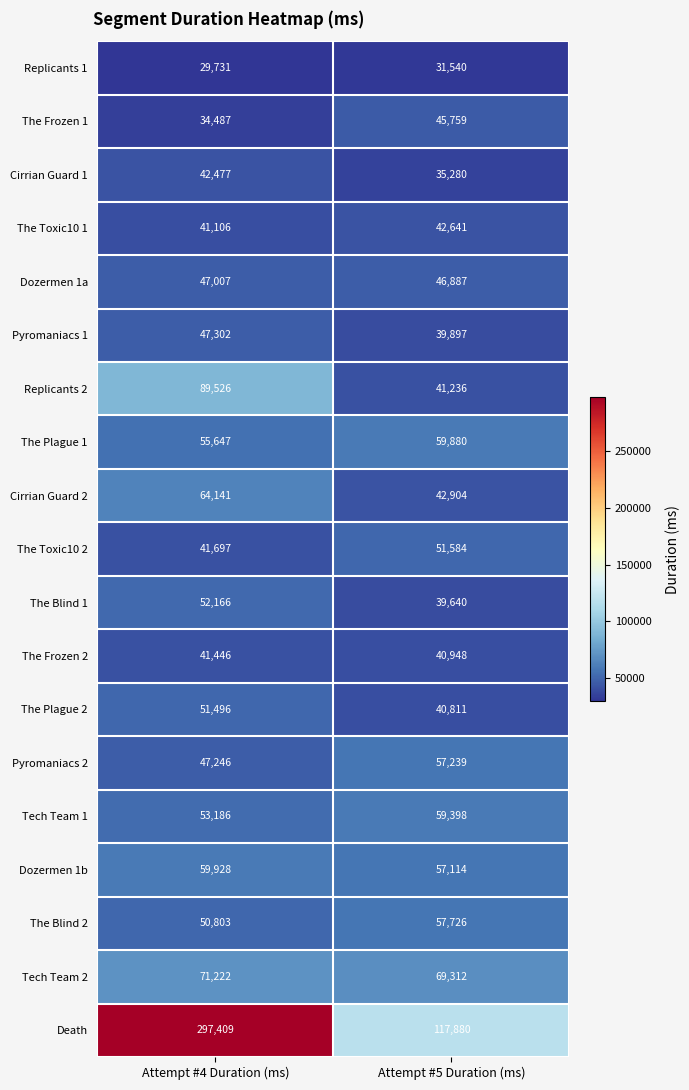

What is the sum of all Replicants 2 values?

130762